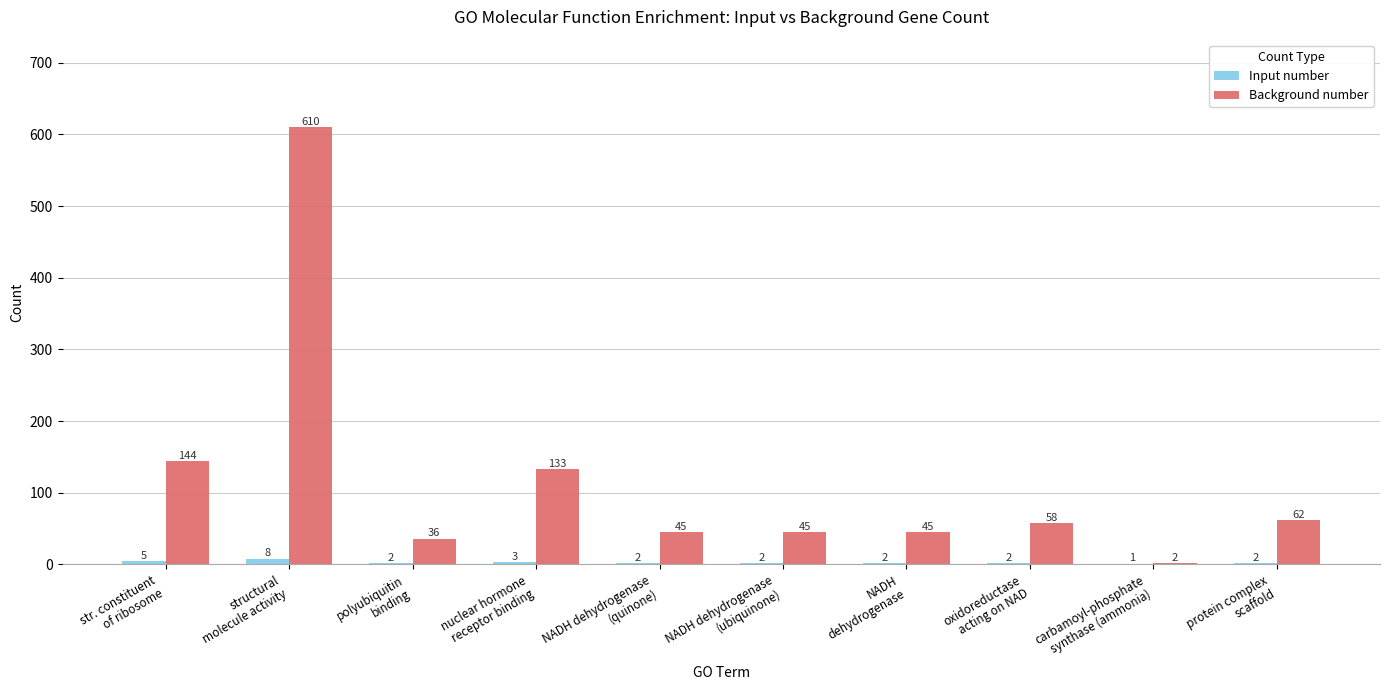

How many distinct data groups are displayed?

2